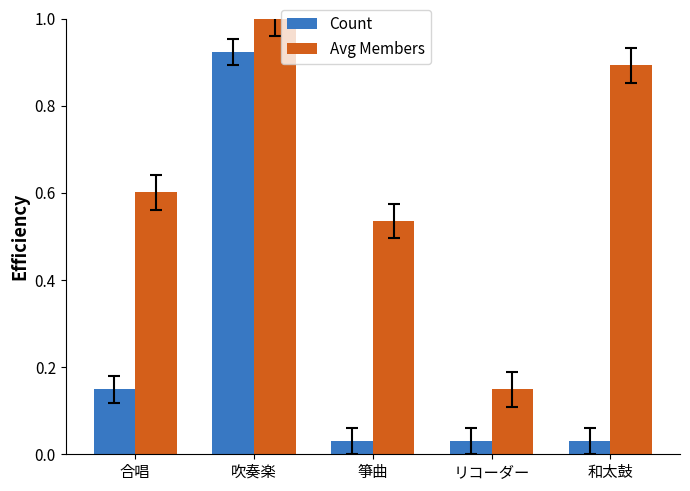

Are the bars grouped side by side (vs. stacked)?

Yes